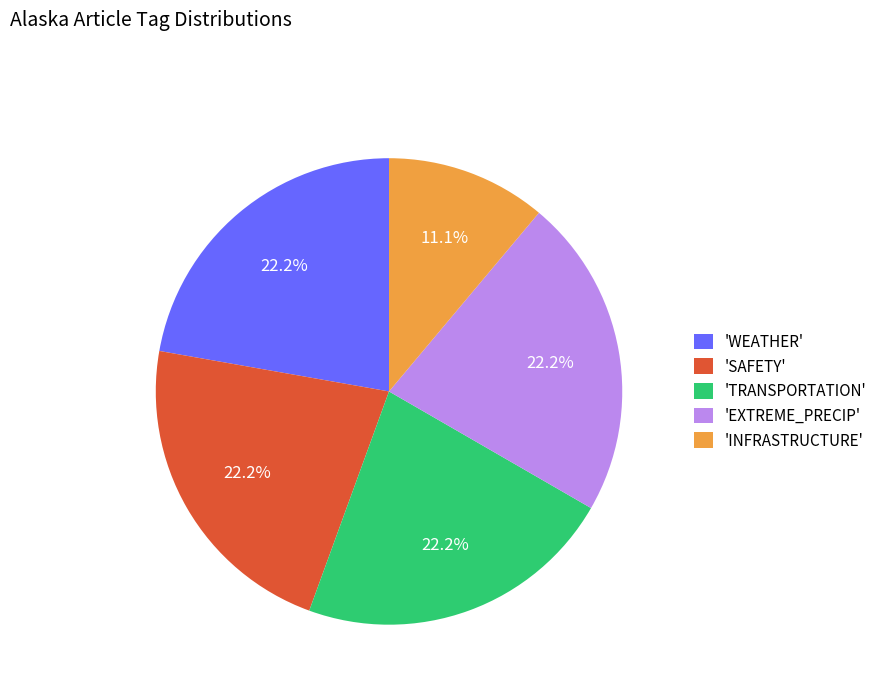

What is the ratio of the value at 'WEATHER' to the value at 'SAFETY'?

1.0